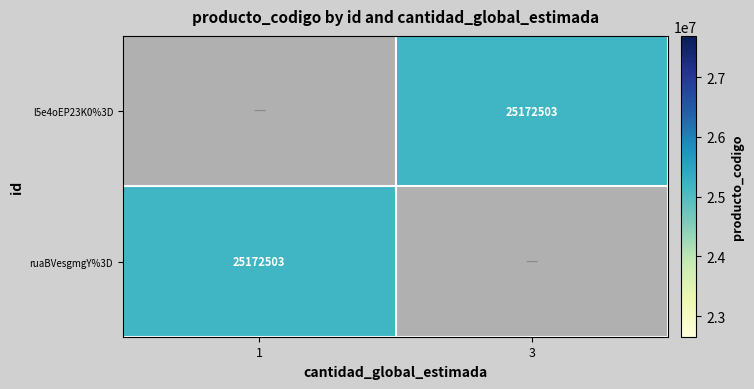

The value of ruaBVesgmgY%3D at 1 is 9170428. True or false?

False